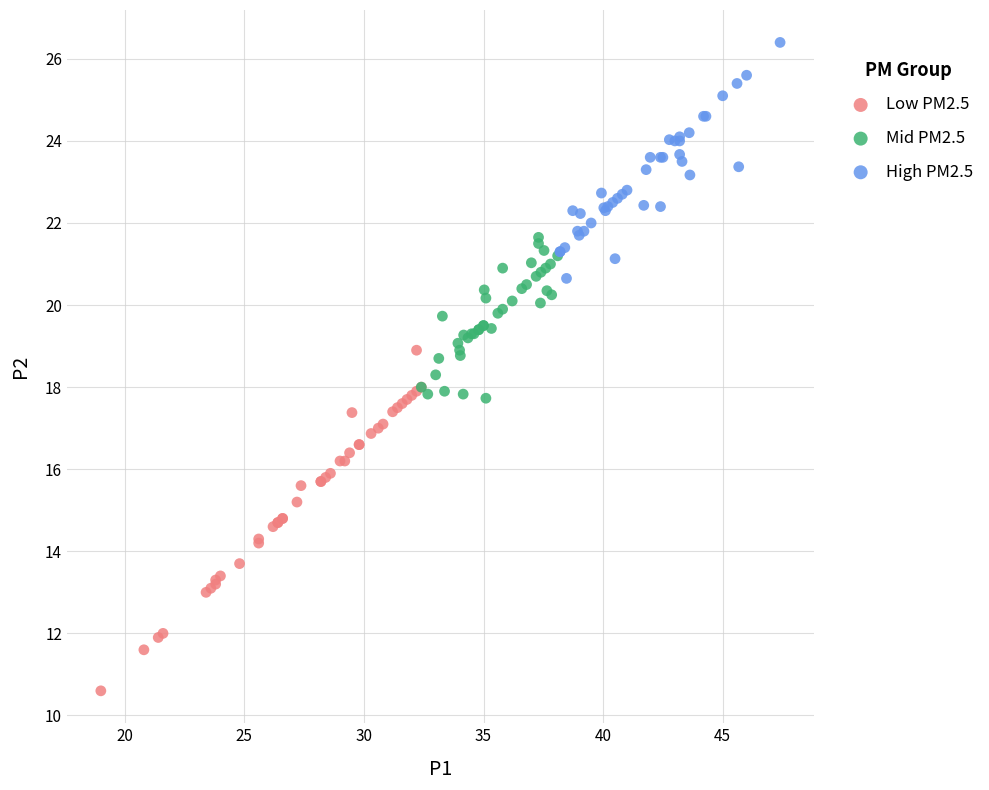

Which series reaches the minimum Y coordinate?

Low PM2.5